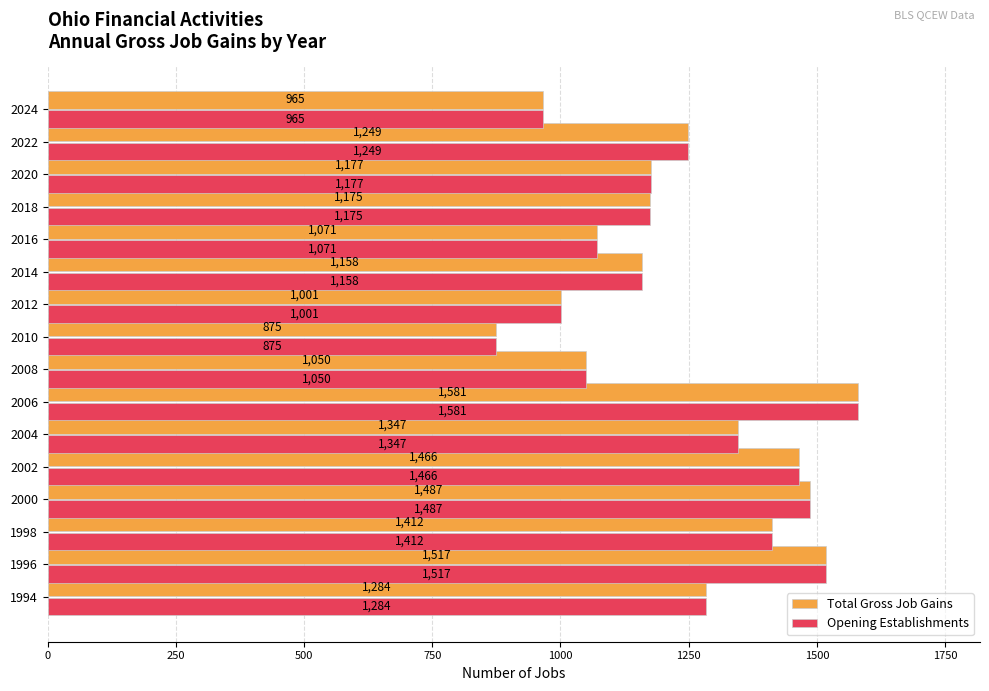

True or false: Opening Establishments has a value of 1071 at 2016.

True